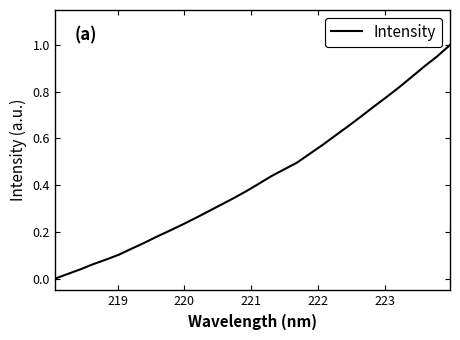

Does the chart have visible grid lines?

No